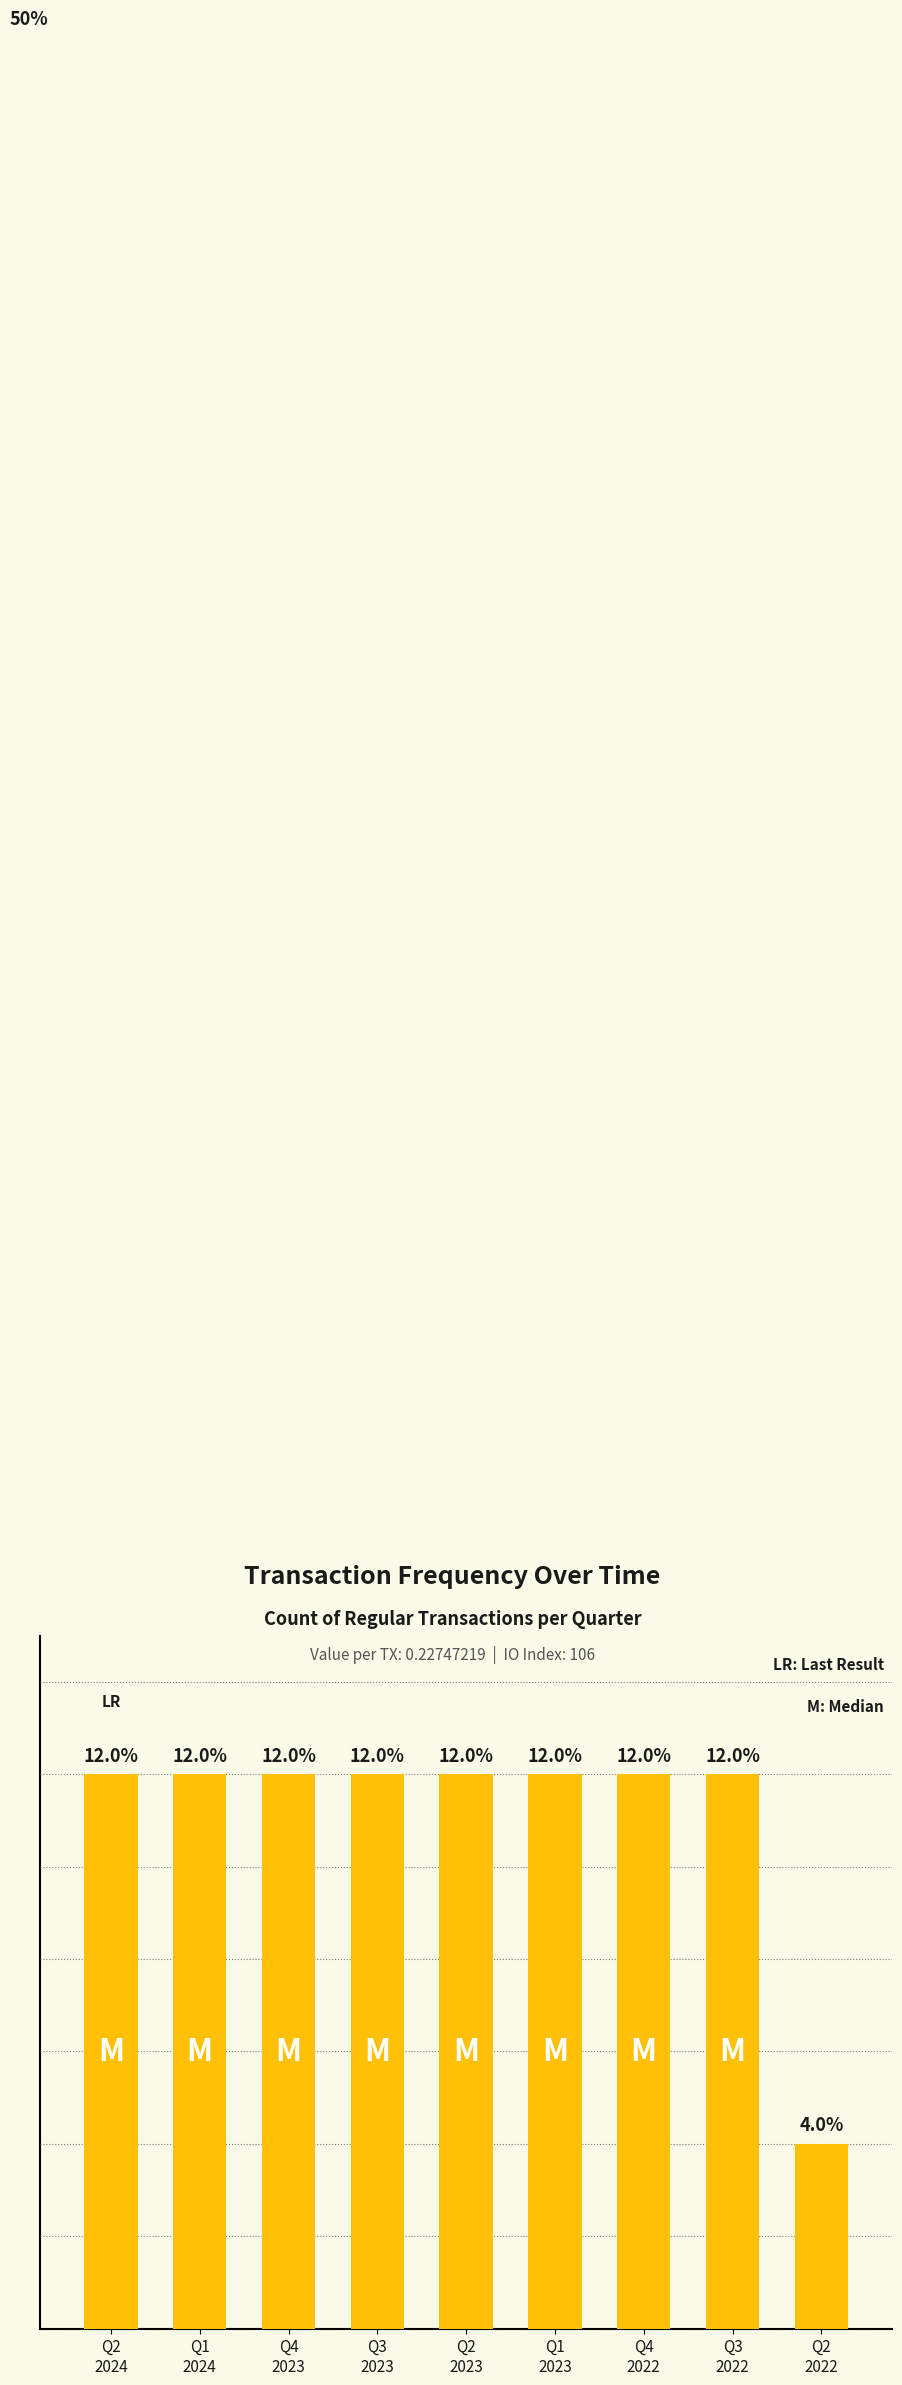

Rank the categories by value from highest to lowest.

Q2
2024, Q1
2024, Q4
2023, Q3
2023, Q2
2023, Q1
2023, Q4
2022, Q3
2022, Q2
2022